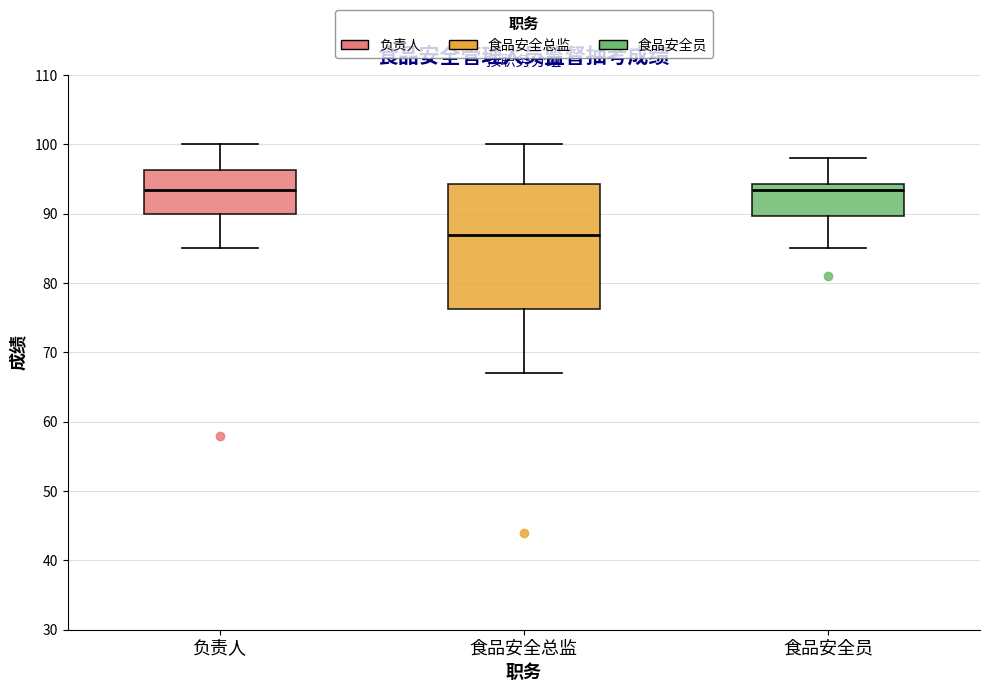

Reading left to right, read every box against the y-axis: the position of its median line, the range the box covers, and the ends of its whiskers. The values are not printed on the chart, so give them approximately, as read against the axis.

负责人: median 94, box 90 to 96, whiskers 85 to 100
食品安全总监: median 87, box 76 to 94, whiskers 67 to 100
食品安全员: median 94 (just below the box's upper edge), box 90 to 94, whiskers 85 to 98